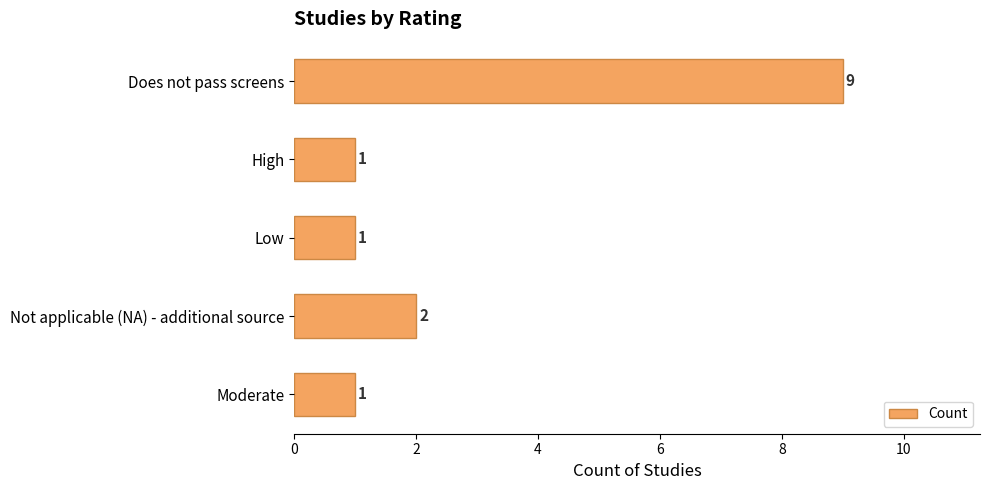

What is the average value?

3